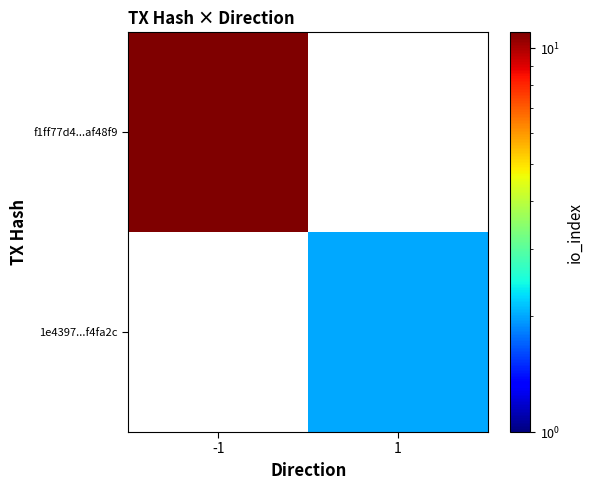

At which category does the chart reach its minimum across all series?

1